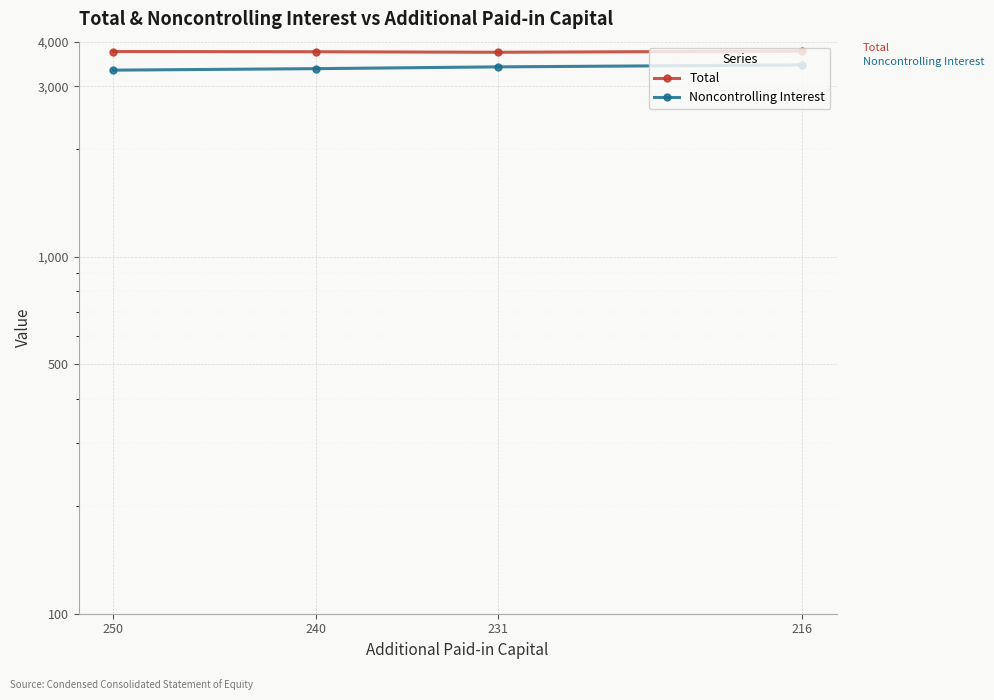

Reading left to right, what are all the values shown in this chart?

Total: 3753	3748	3736	3763
Noncontrolling Interest: 3329	3361	3400	3443